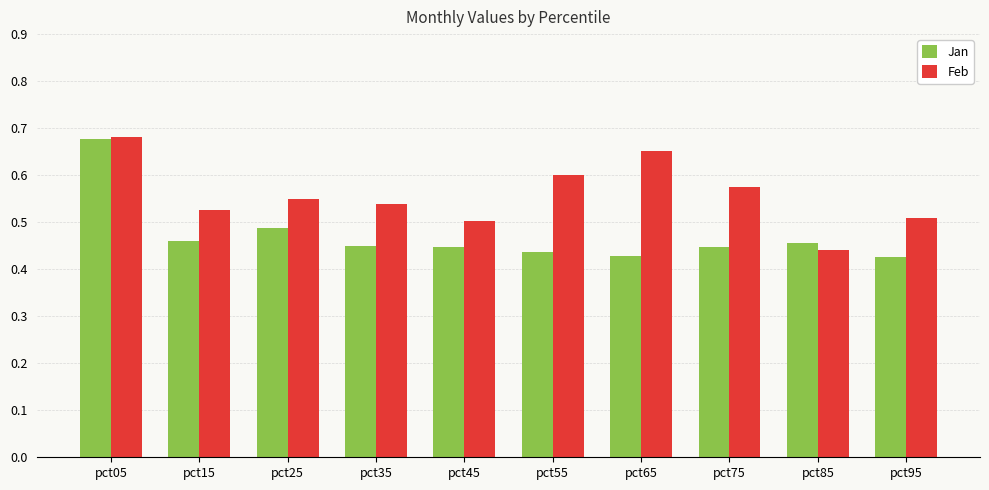

What is the sum of all Feb values?

5.6